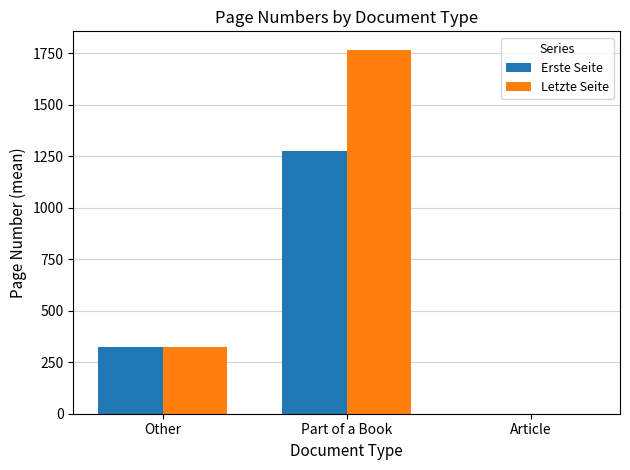

Is the value of Erste Seite at Part of a Book greater than the value of Letzte Seite at Other?

Yes